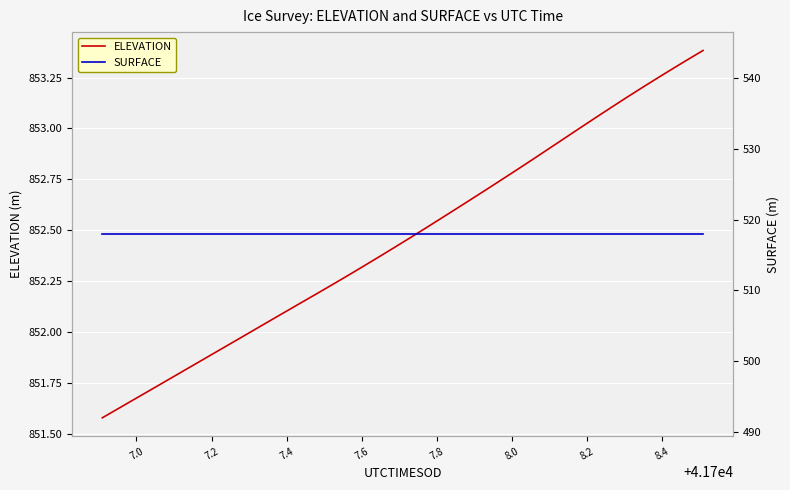

What is the average value of the ELEVATION series?

852.5